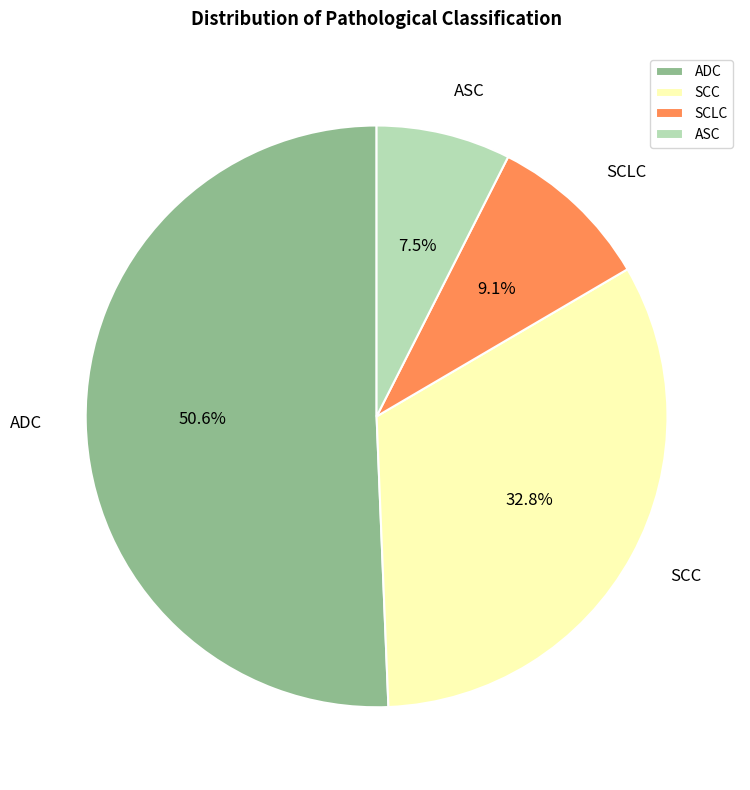

Is there any slice that represents more than half of the pie?

Yes